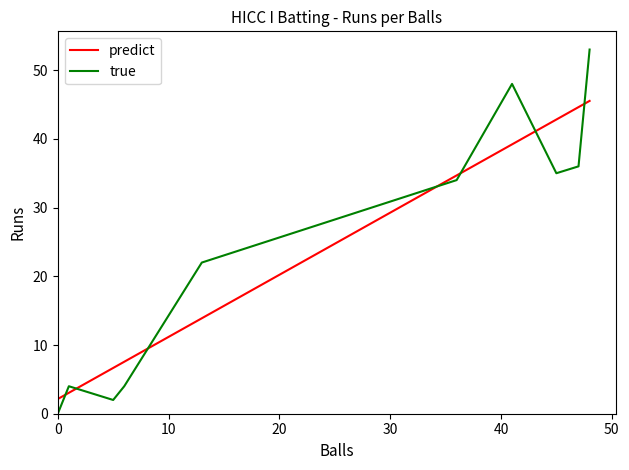

The value of true at 20 is 5.8. True or false?

False